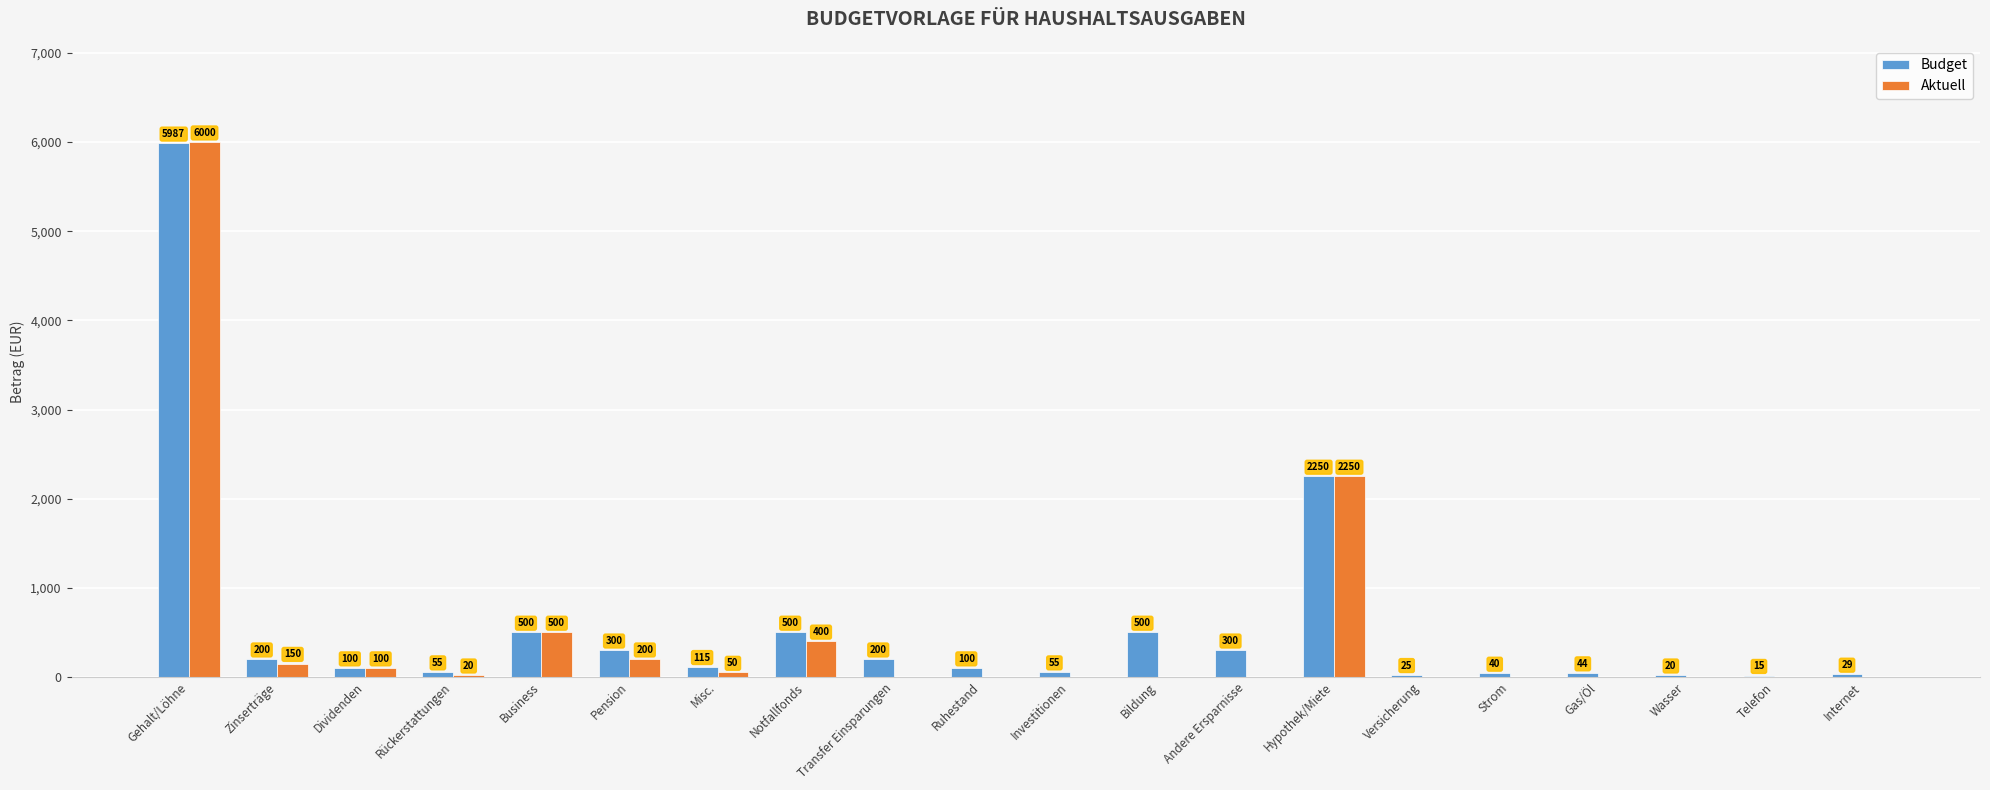

Is the value of Aktuell at Hypothek/Miete greater than the value of Budget at Rückerstattungen?

Yes